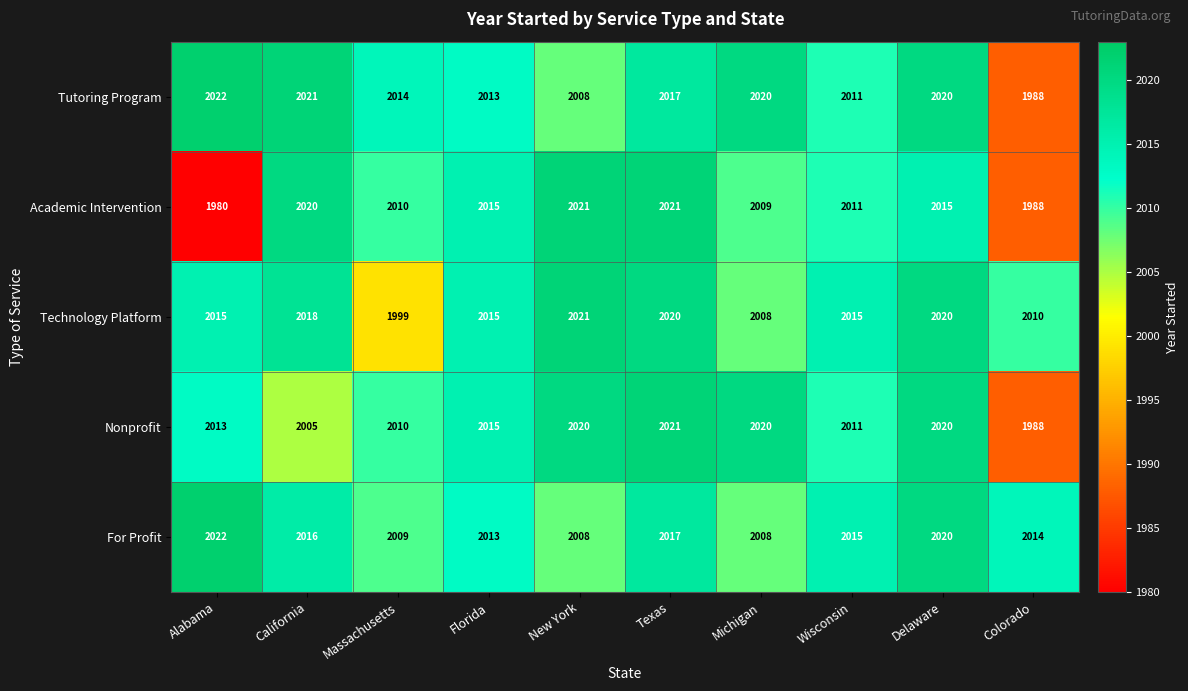

At which label is For Profit closest to 2015?

Wisconsin